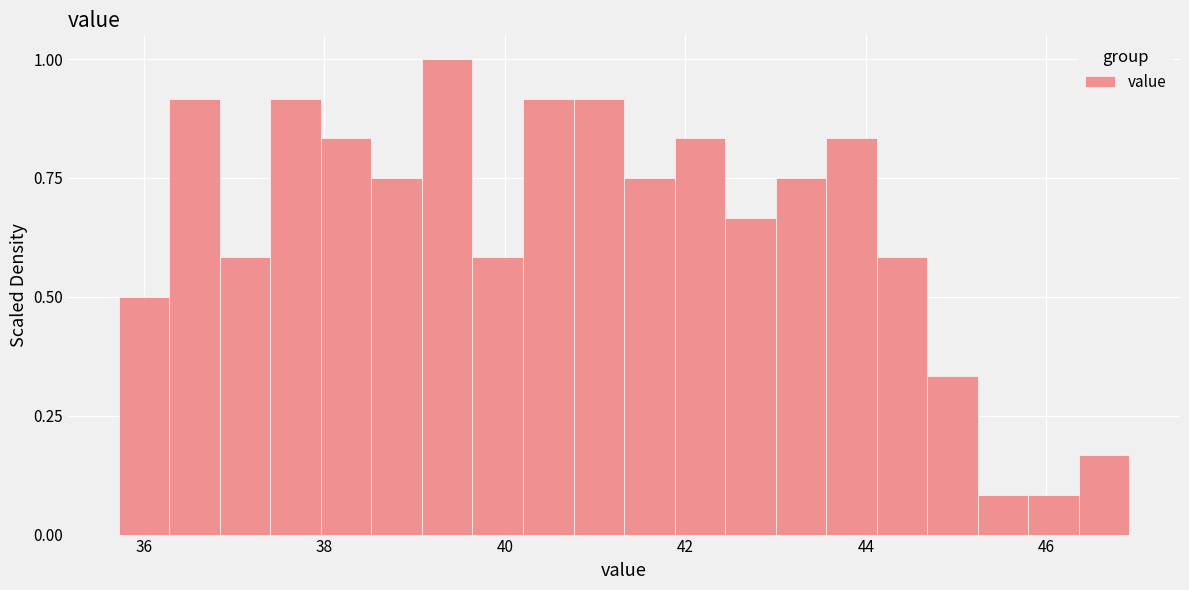

Around what value on the x-axis is the tallest bar? Give the approximate position of its centre, as read against the axis.

39.4